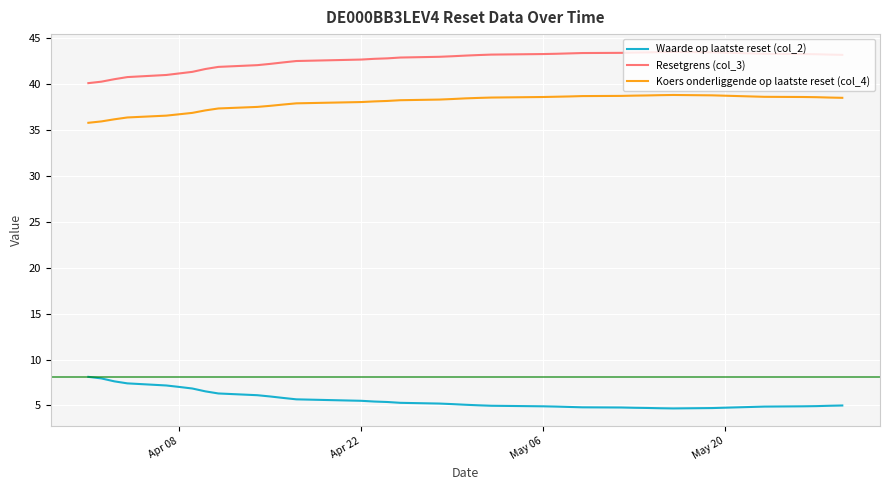

What is the maximum value shown in the chart?

43.5